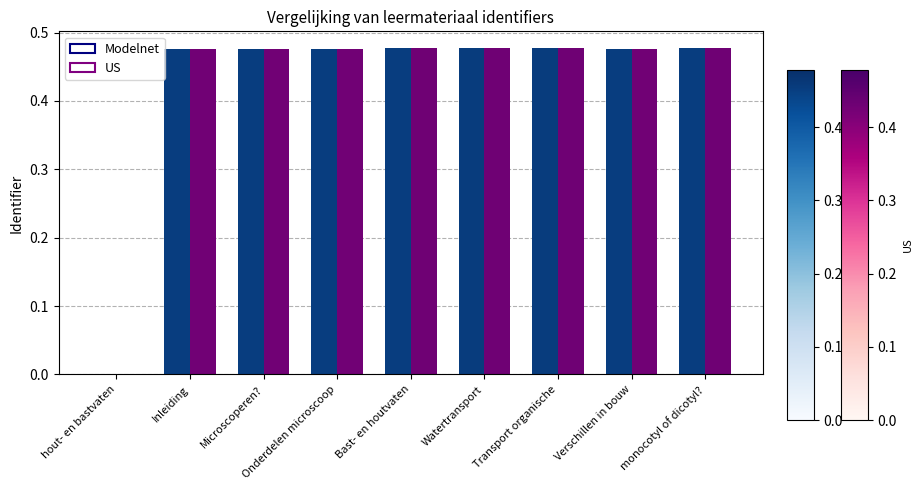

The value of Modelnet at Verschillen in bouw is 0.8. True or false?

False